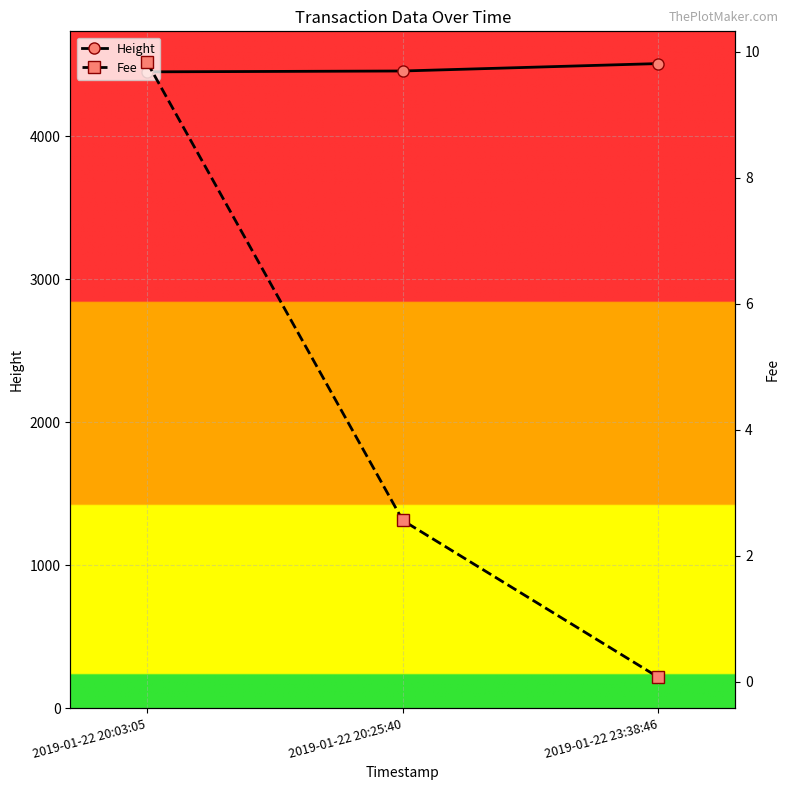

List the labels in order of Fee value, largest first.

2019-01-22 20:03:05, 2019-01-22 20:25:40, 2019-01-22 23:38:46